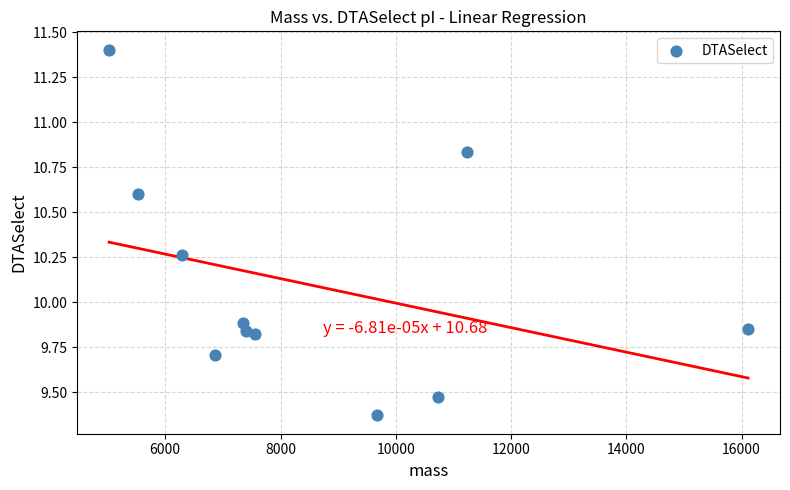

What is the average Y value?

10.1